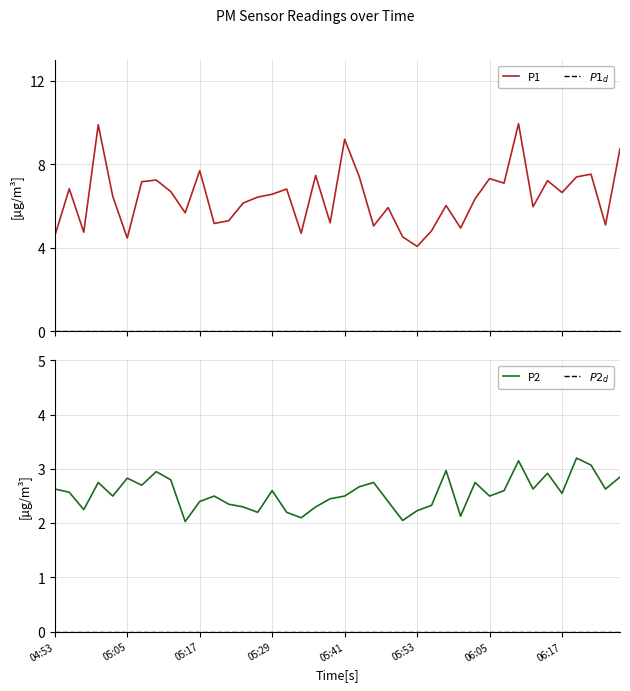

What position from the right is 05:32?

24